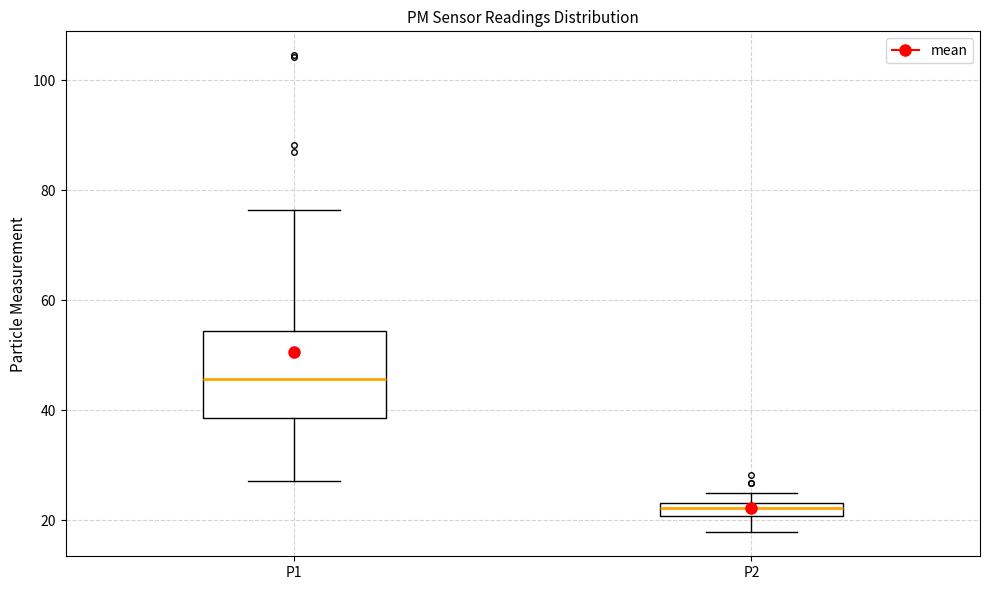

Where is the lower edge of the box for P1 on the y-axis? The values are not printed on the chart, so give them approximately, as read against the axis.

38